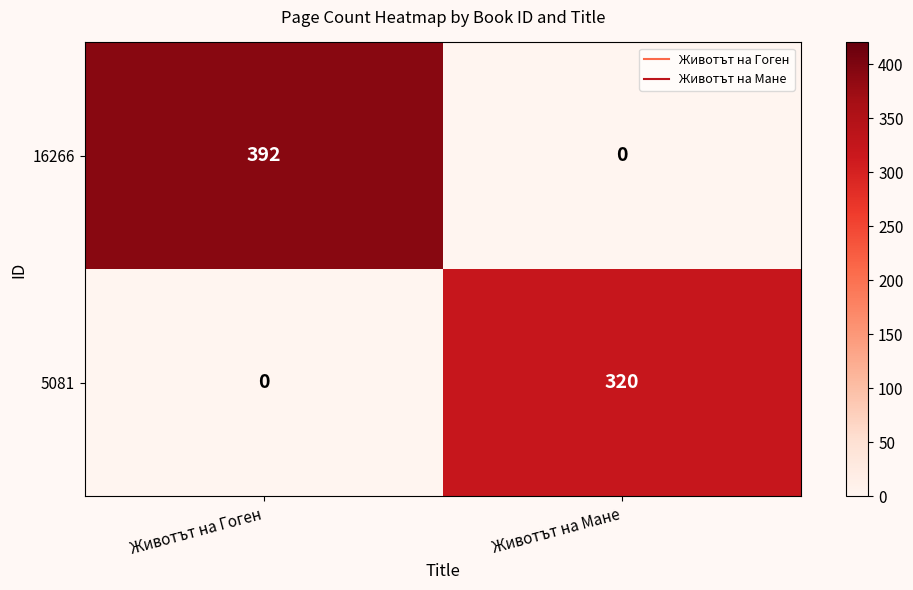

At Животът на Гоген, list the series in order from smallest to largest.

5081, 16266